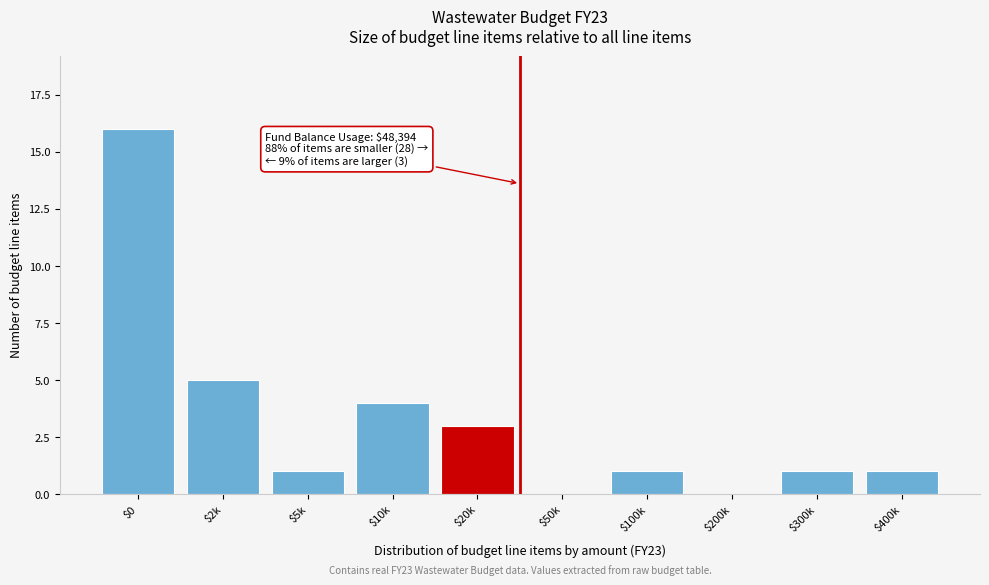

What is the sum of all values?

32